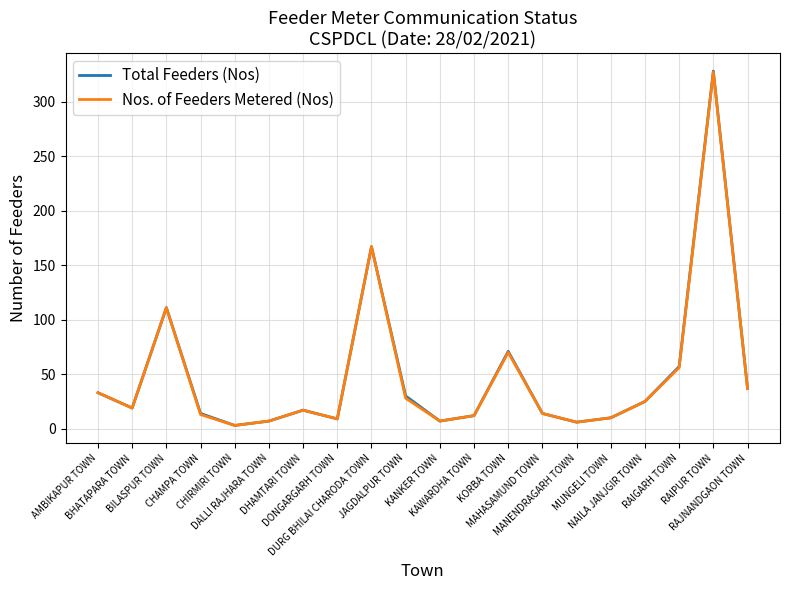

What is the highest value of the Total Feeders (Nos) series?

328